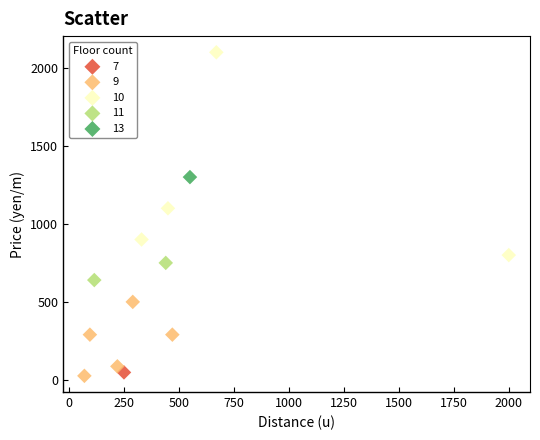

What are all the series names shown in the legend?

7, 9, 10, 11, 13